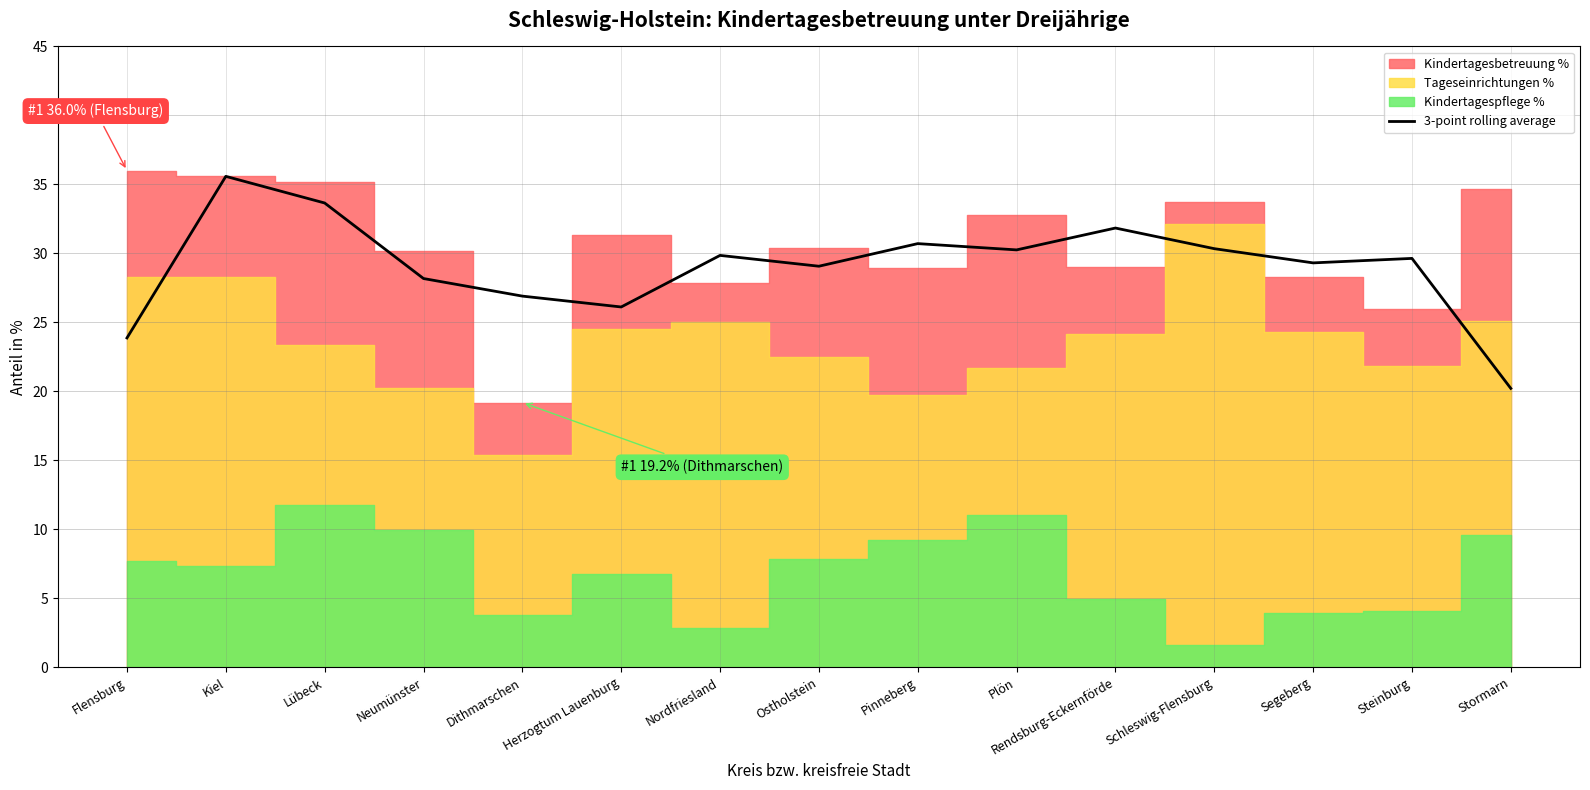

What is the lowest value of the 3-point rolling average series?

20.2